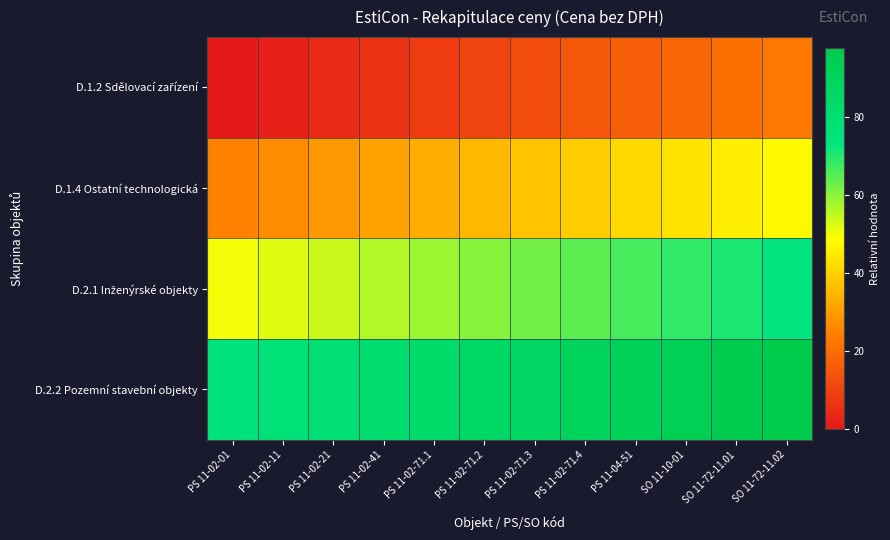

Rank the series by their average value, from lowest to highest.

D.1.2 Sdělovací zařízení, D.1.4 Ostatní technologická, D.2.1 Inženýrské objekty, D.2.2 Pozemní stavební objekty